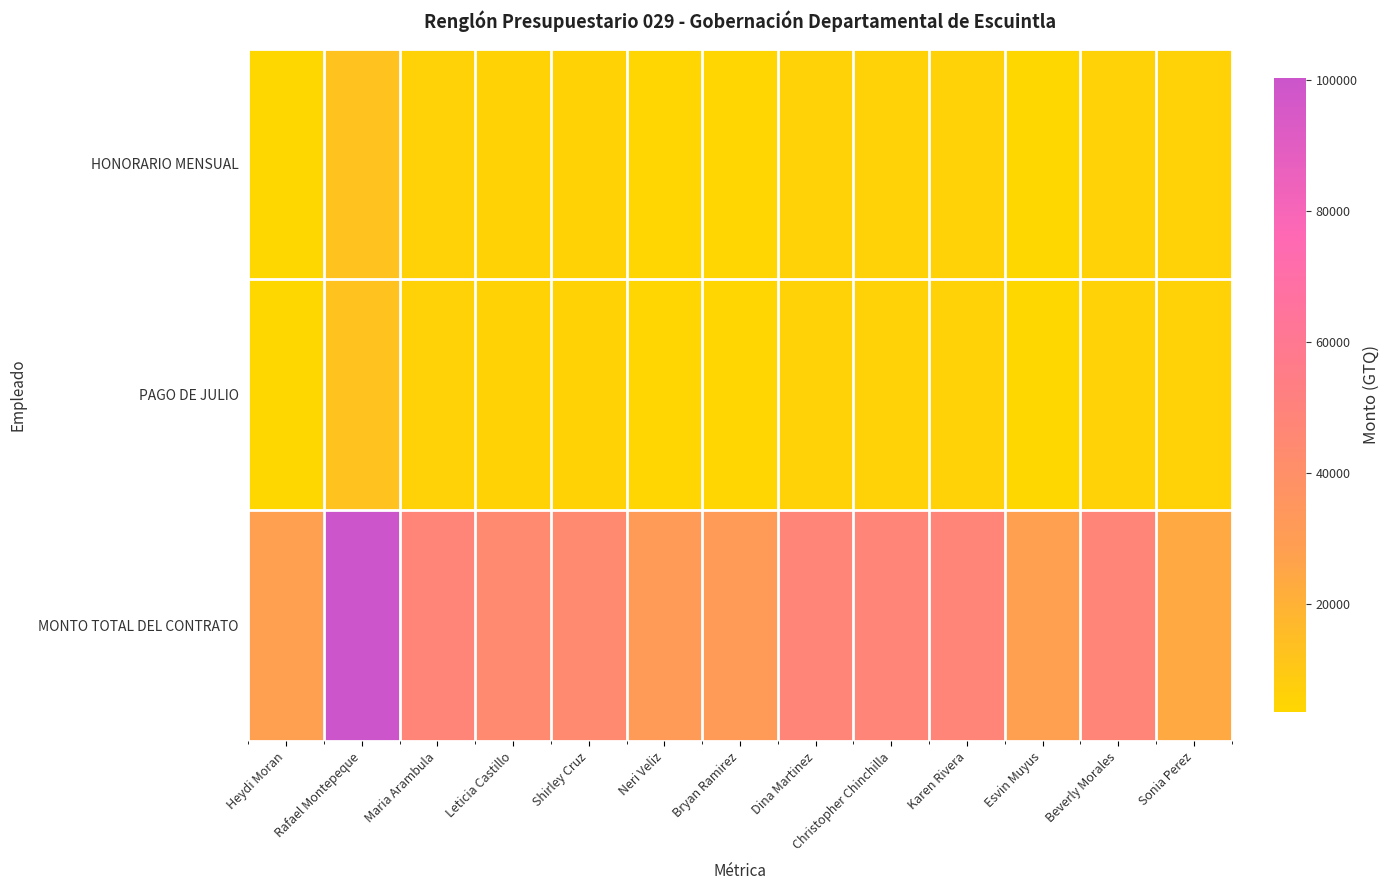

What is the highest value of the HONORARIO MENSUAL series?

12600.0